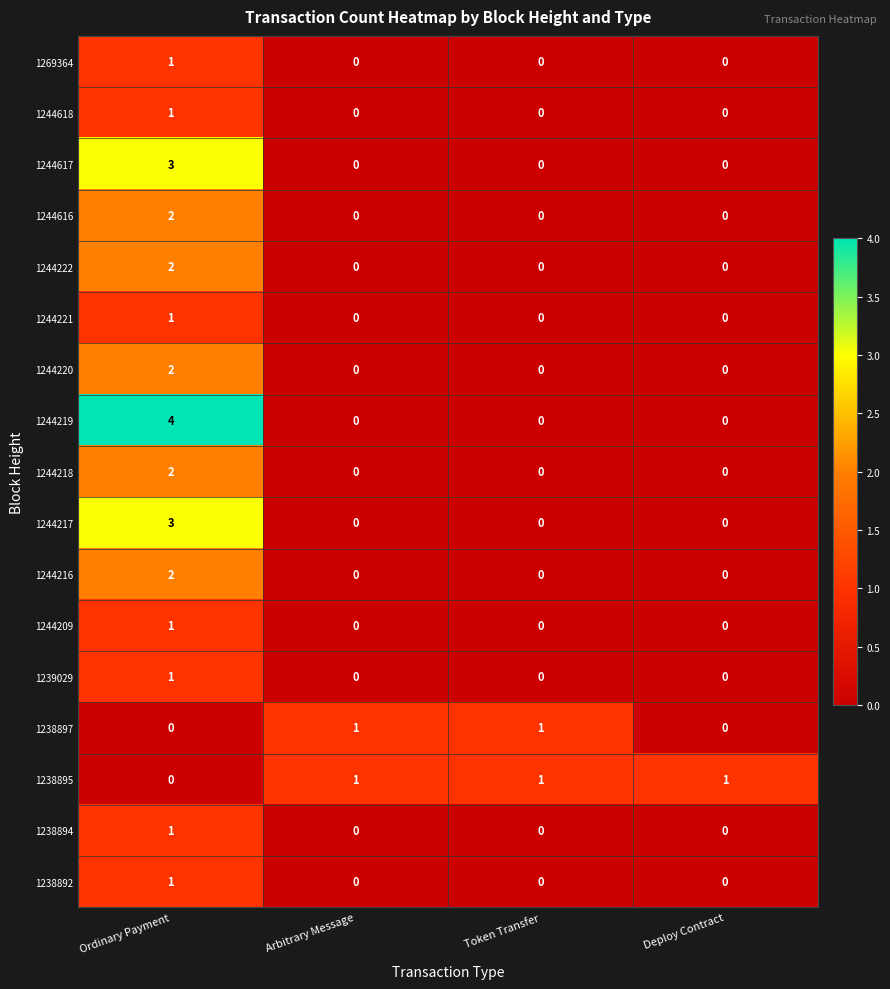

Which series has the largest total across all categories?

1244219